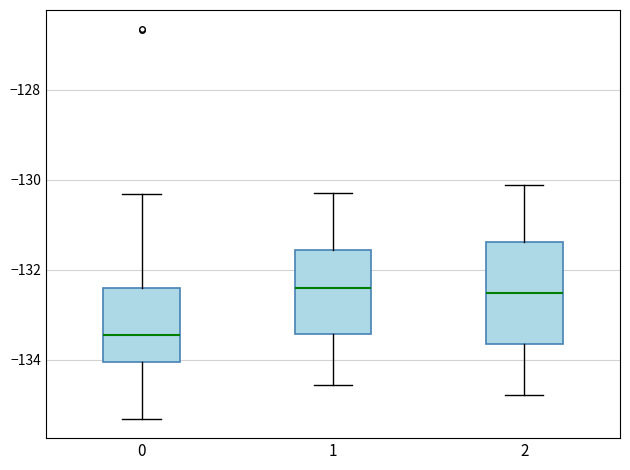

Which box has the lowest median line?

0